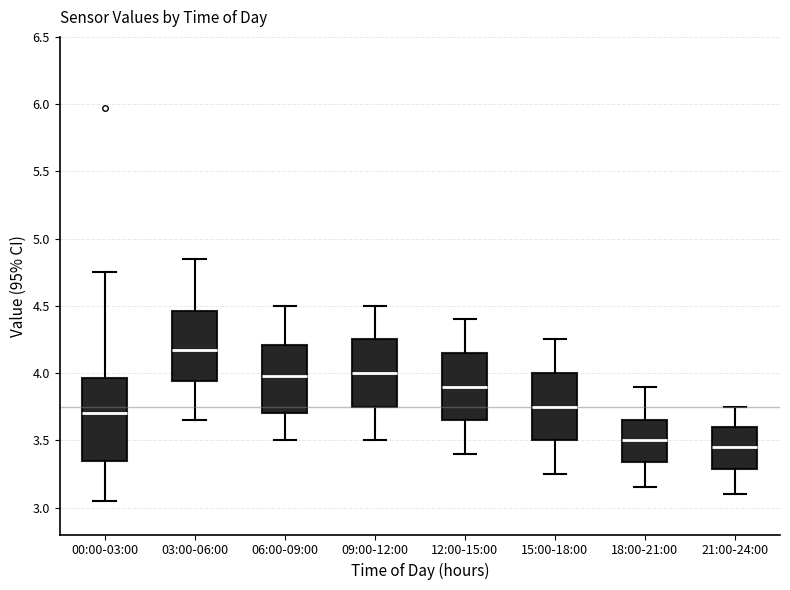

Which box is the tallest, from its lower edge to its upper edge?

00:00-03:00